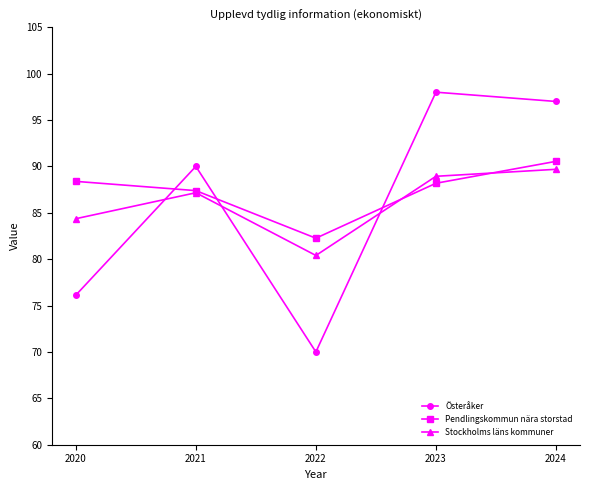

In Stockholms läns kommuner, how many points are higher than both neighbors (excluding endpoints)?

1